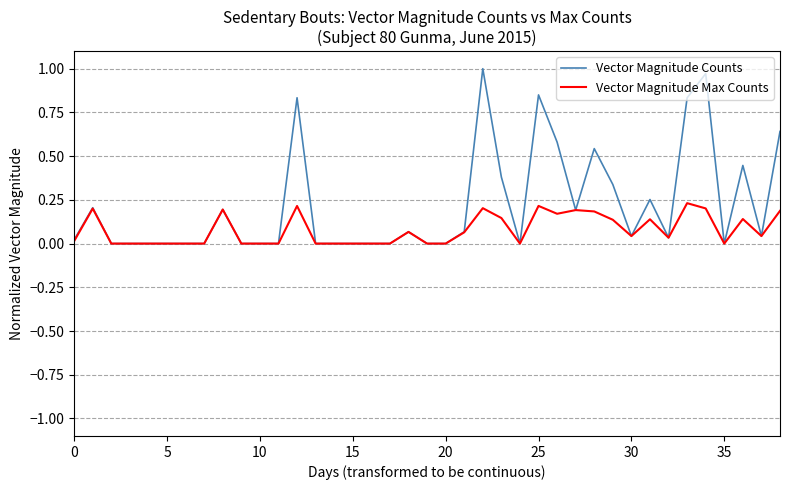

What are all the series names shown in the legend?

Vector Magnitude Counts, Vector Magnitude Max Counts